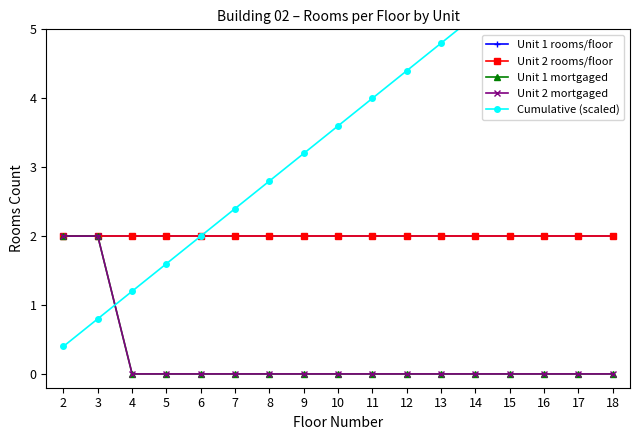

List the labels in order of Unit 2 rooms/floor value, smallest first.

2, 3, 4, 5, 6, 7, 8, 9, 10, 11, 12, 13, 14, 15, 16, 17, 18